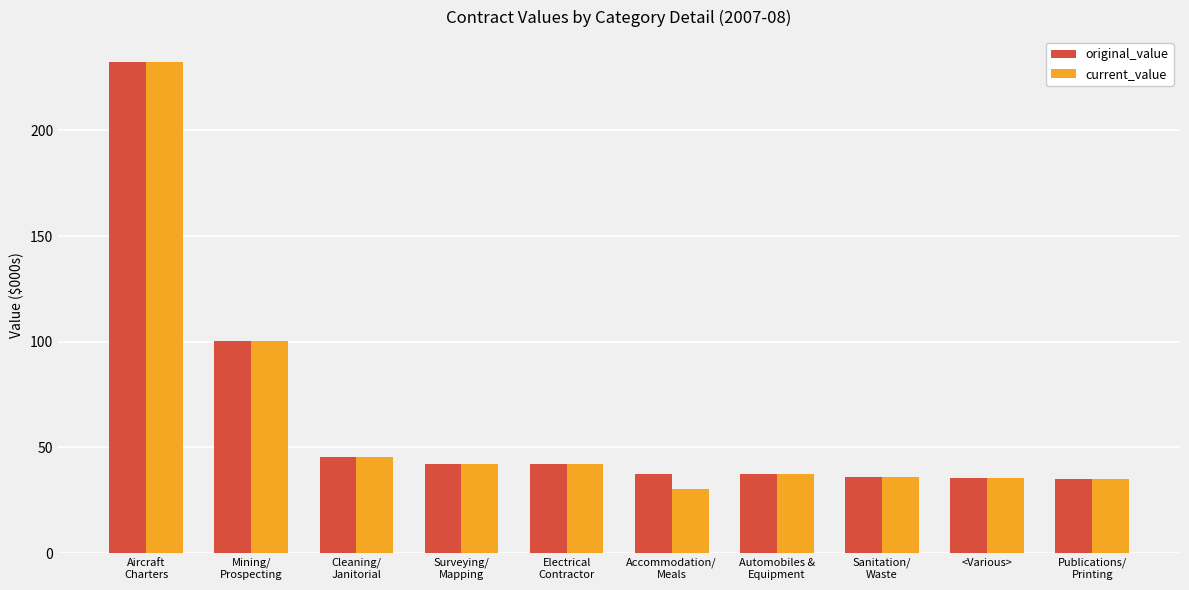

What is the sum of all original_value values?

644.2